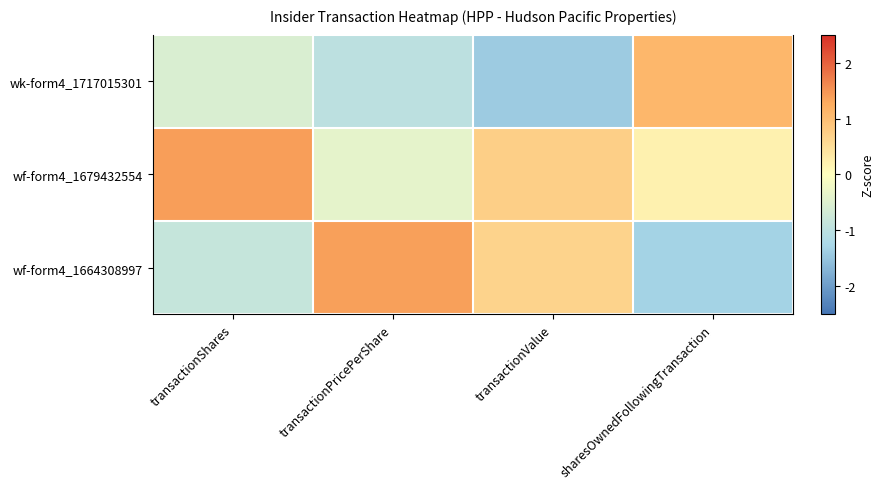

Which label corresponds to the smallest value in the chart?

transactionValue